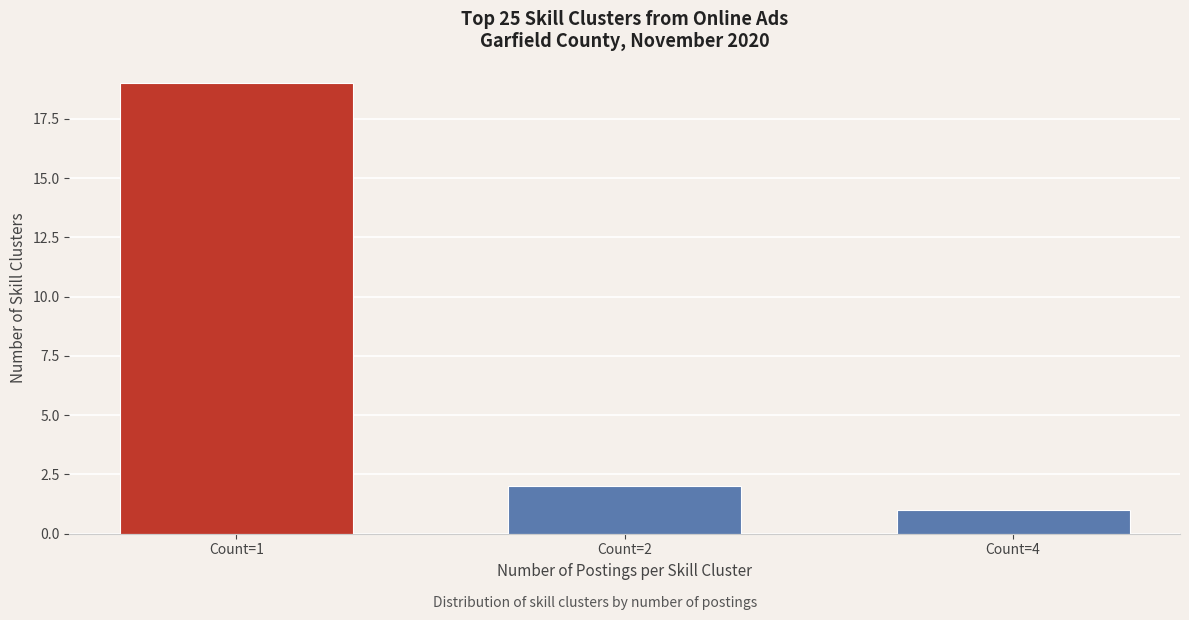

Reading right to left, list all the values displayed in this chart.

1	2	19